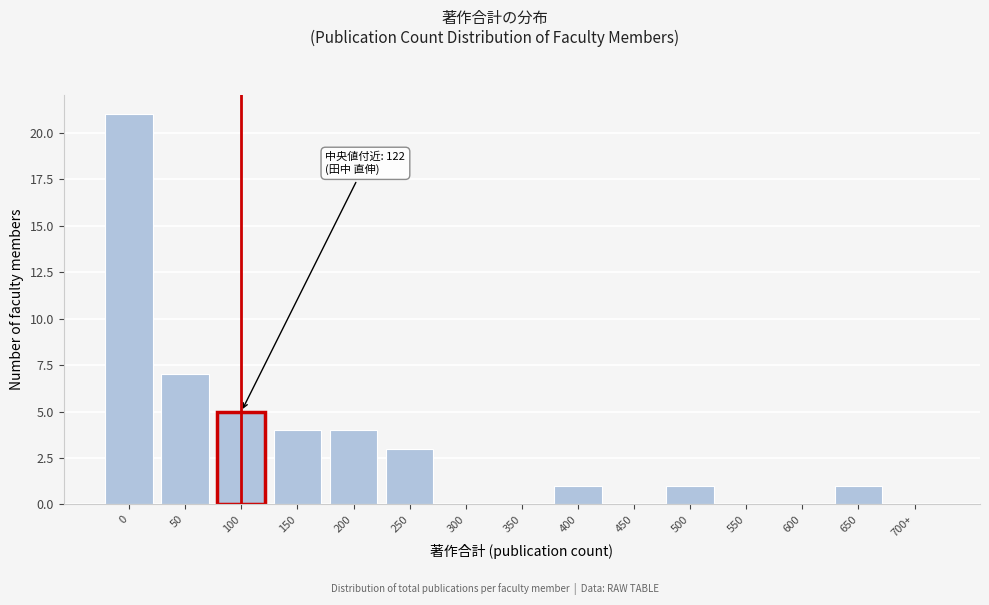

Reading left to right, what are all the values shown in this chart?

0=21	50=7	100=5	150=4	200=4	250=3	300=0	350=0	400=1	450=0	500=1	550=0	600=0	650=1	700+=0